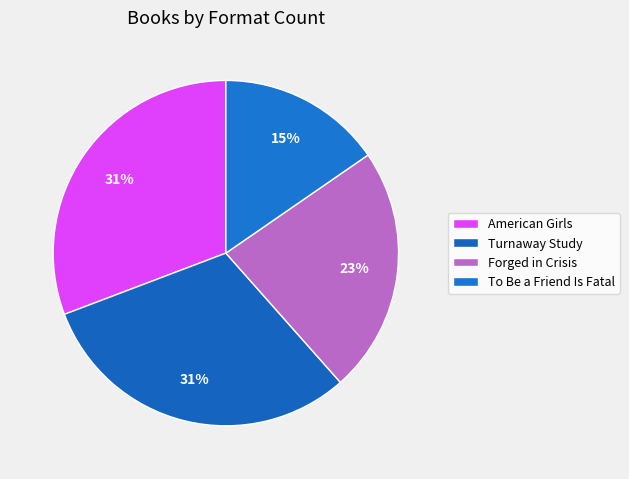

Do Forged in Crisis and To Be a Friend Is Fatal together represent more than half of the pie?

No